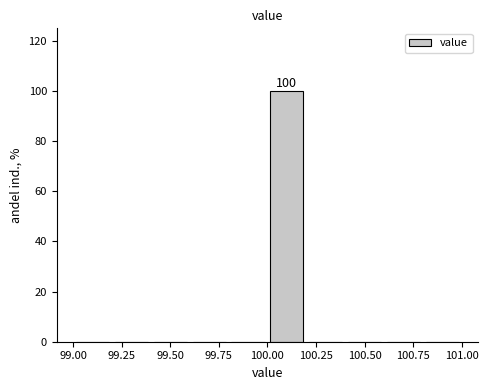

Over which range of the x-axis is the bar tallest?

100.0 to 100.2